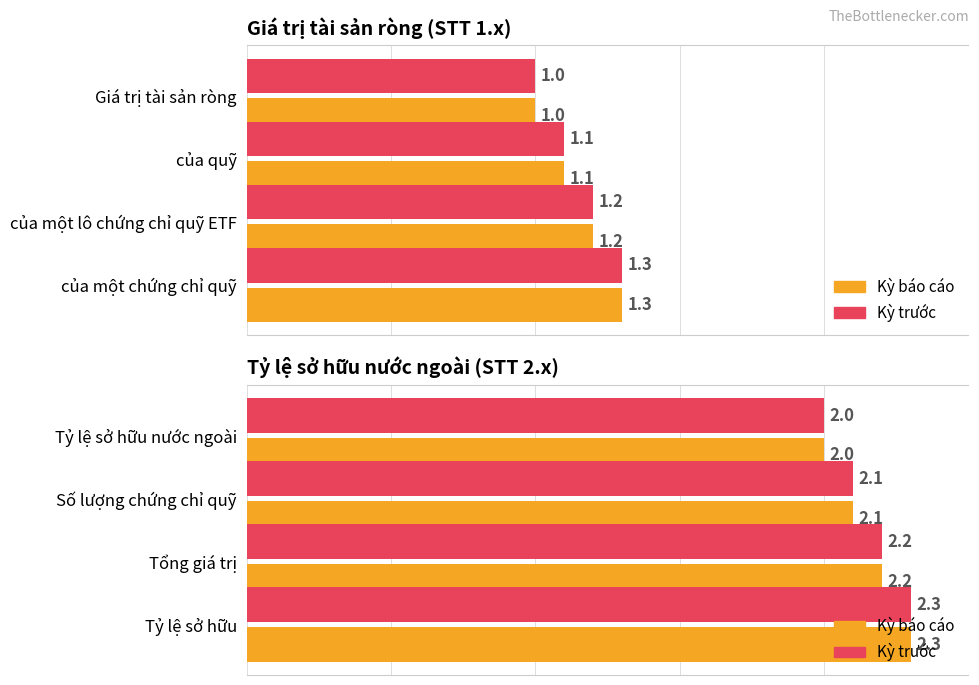

What is the value of the Kỳ báo cáo bar at the 4th from the left?

2.3